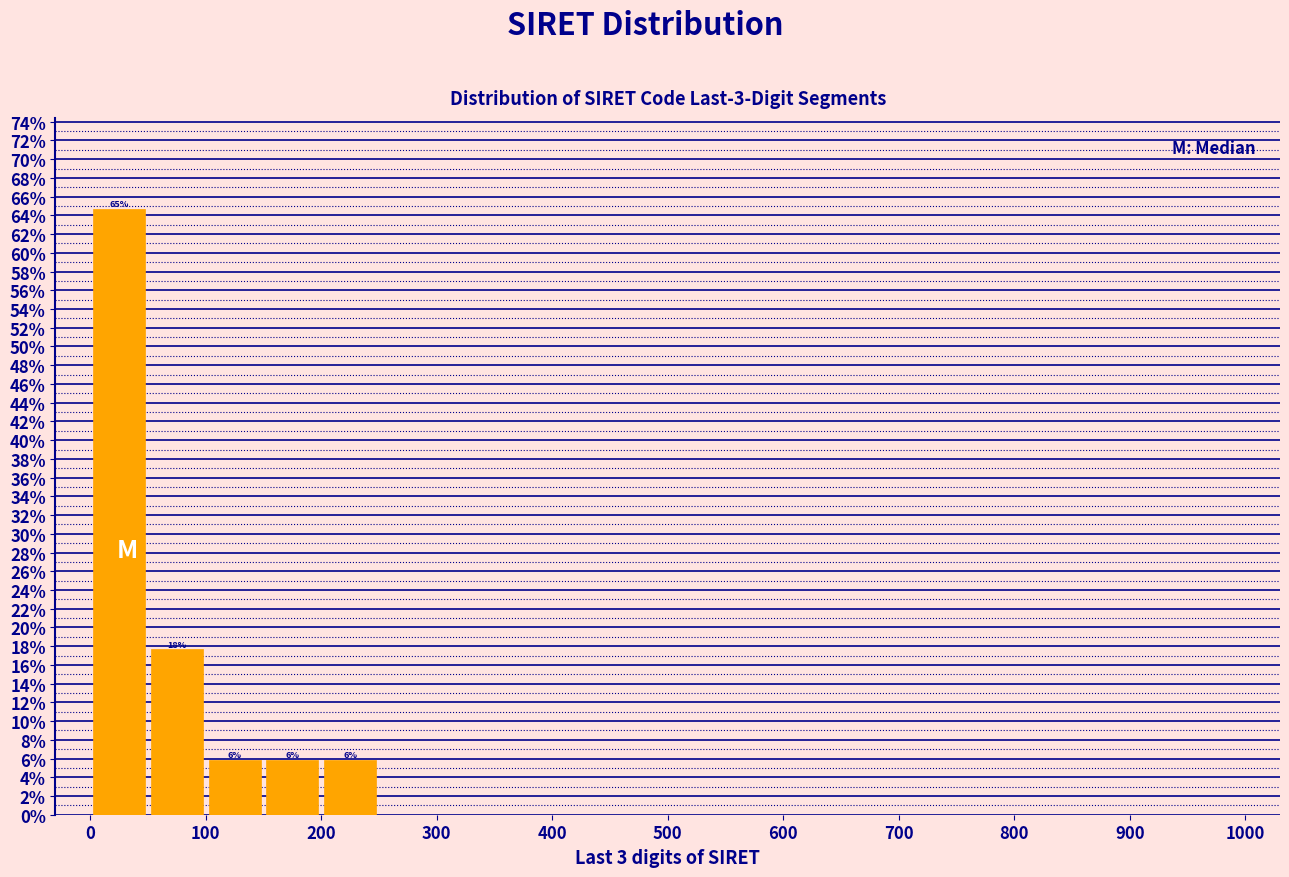

Over which range of the x-axis is the bar tallest?

0 to 50